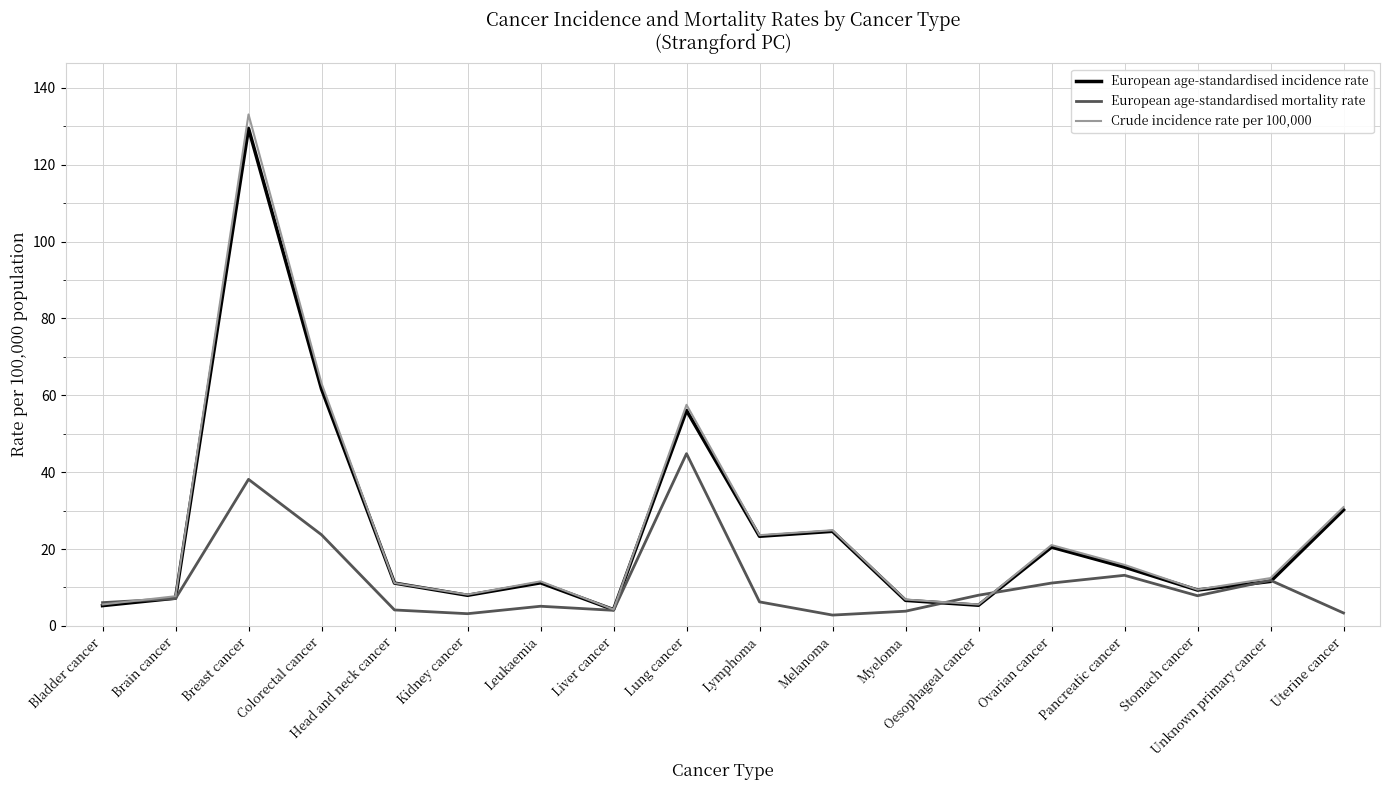

Which label corresponds to the largest value in the chart?

Breast cancer